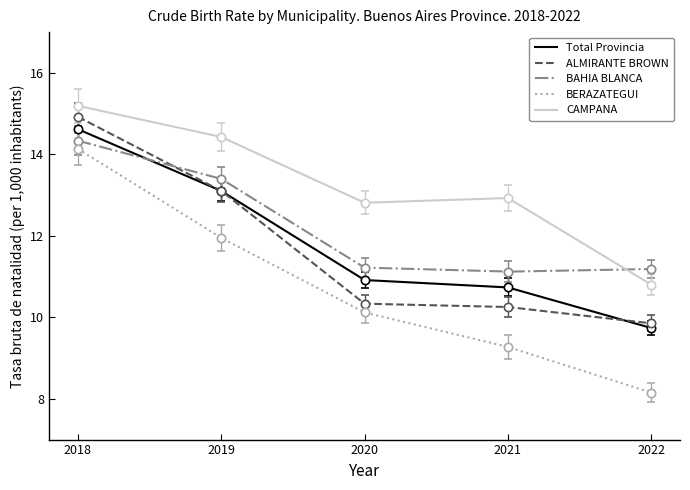

What are all the series names shown in the legend?

Total Provincia, ALMIRANTE BROWN, BAHIA BLANCA, BERAZATEGUI, CAMPANA